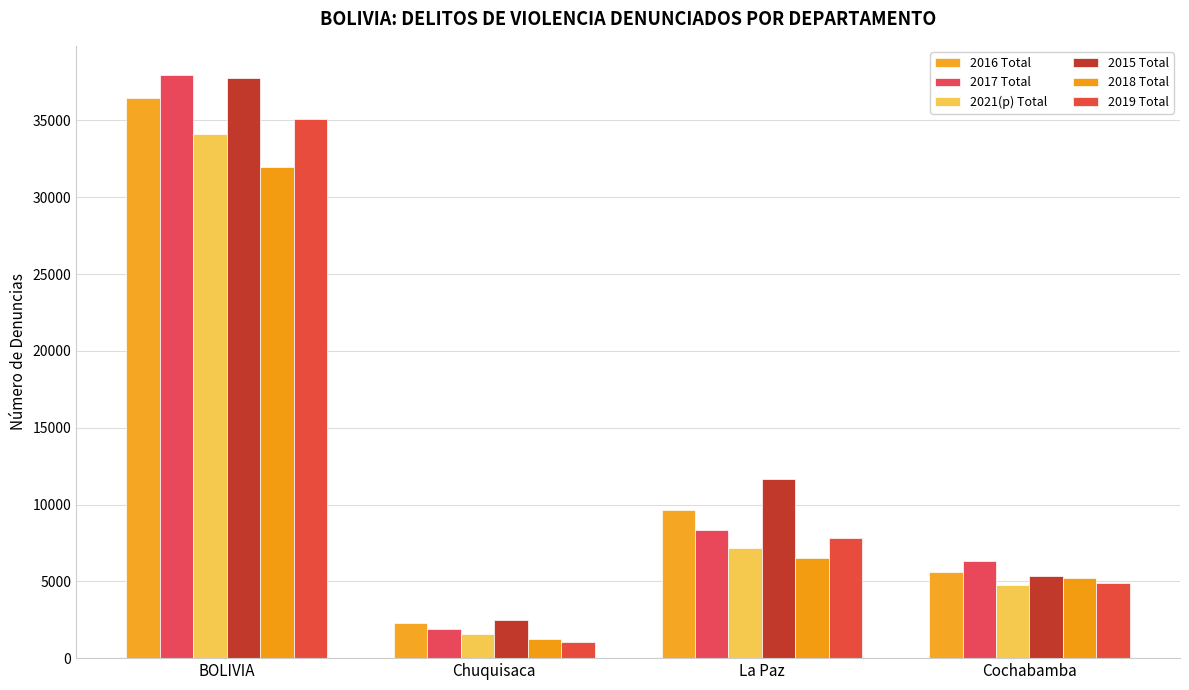

What is the label of the 3rd bar from the left?

La Paz